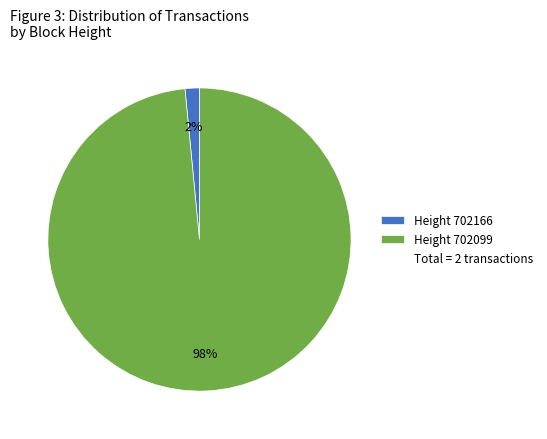

Does any single category account for the majority?

Yes